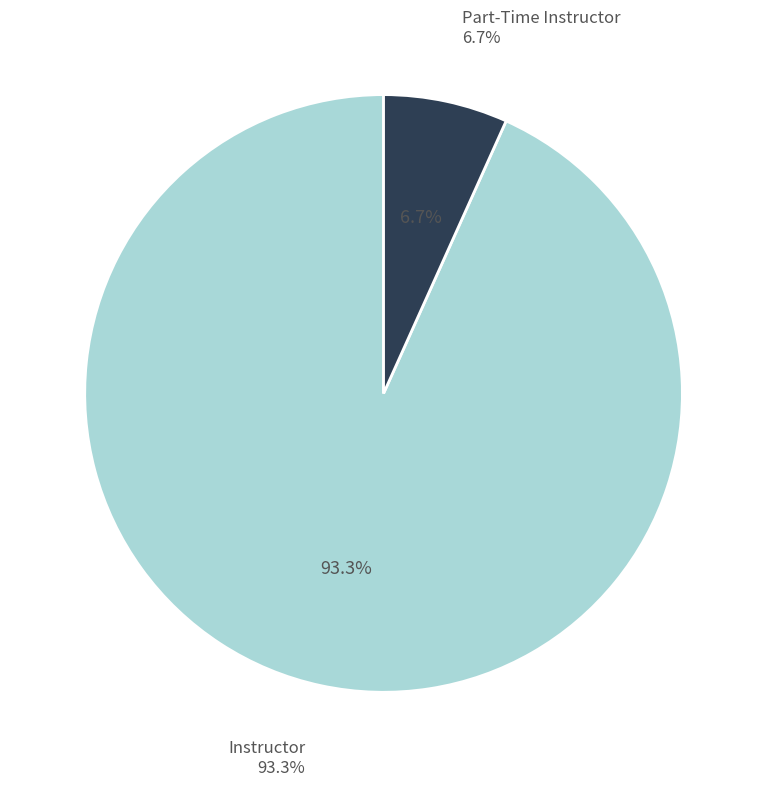

The Instructor slice represents 93% of the pie. True or false?

True